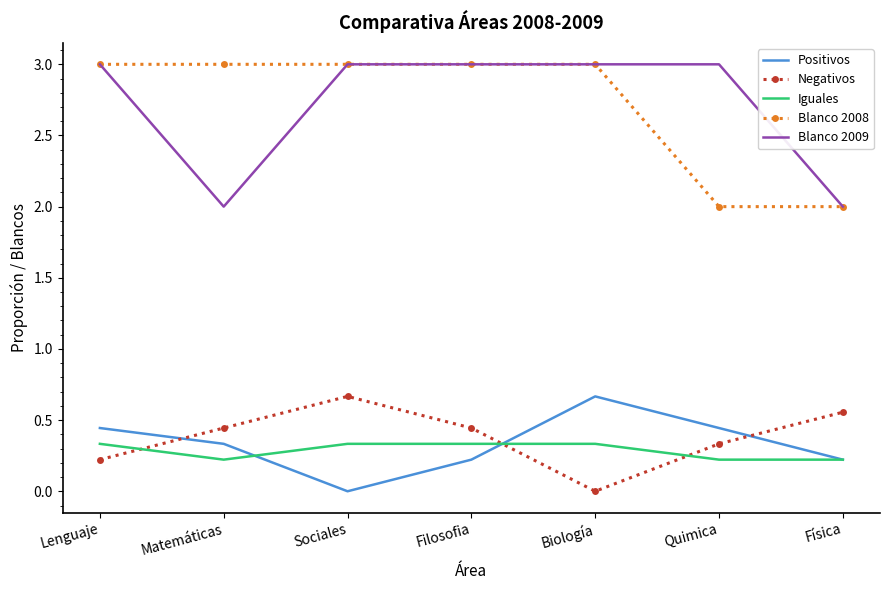

What is the sum of all Negativos values?

2.7